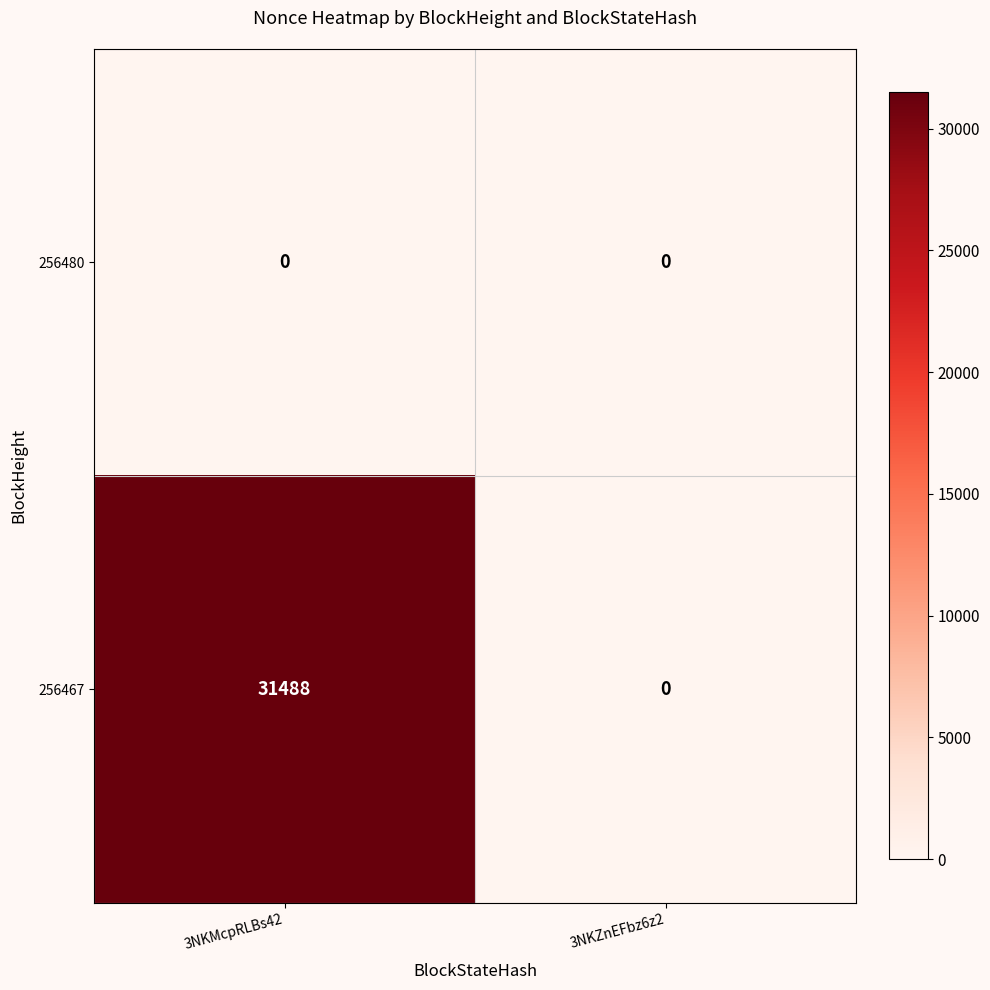

What is the greatest value displayed?

31488